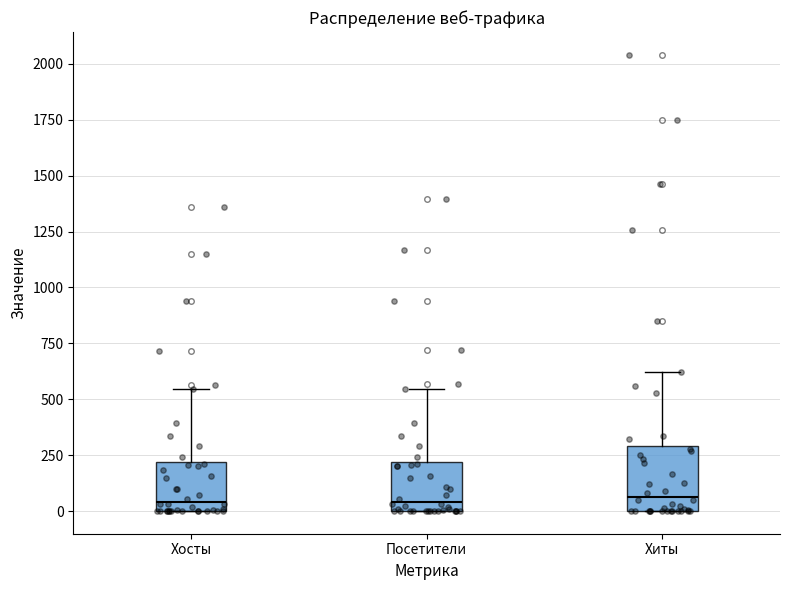

Reading left to right, read every box against the y-axis: the position of its median line, the range the box covers, and the ends of its whiskers. The values are not printed on the chart, so give them approximately, as read against the axis.

Хосты: median 50, box 0 to 200, whiskers 0 to 550
Посетители: median 50, box 0 to 200, whiskers 0 to 550
Хиты: median 50, box 0 to 300, whiskers 0 to 600